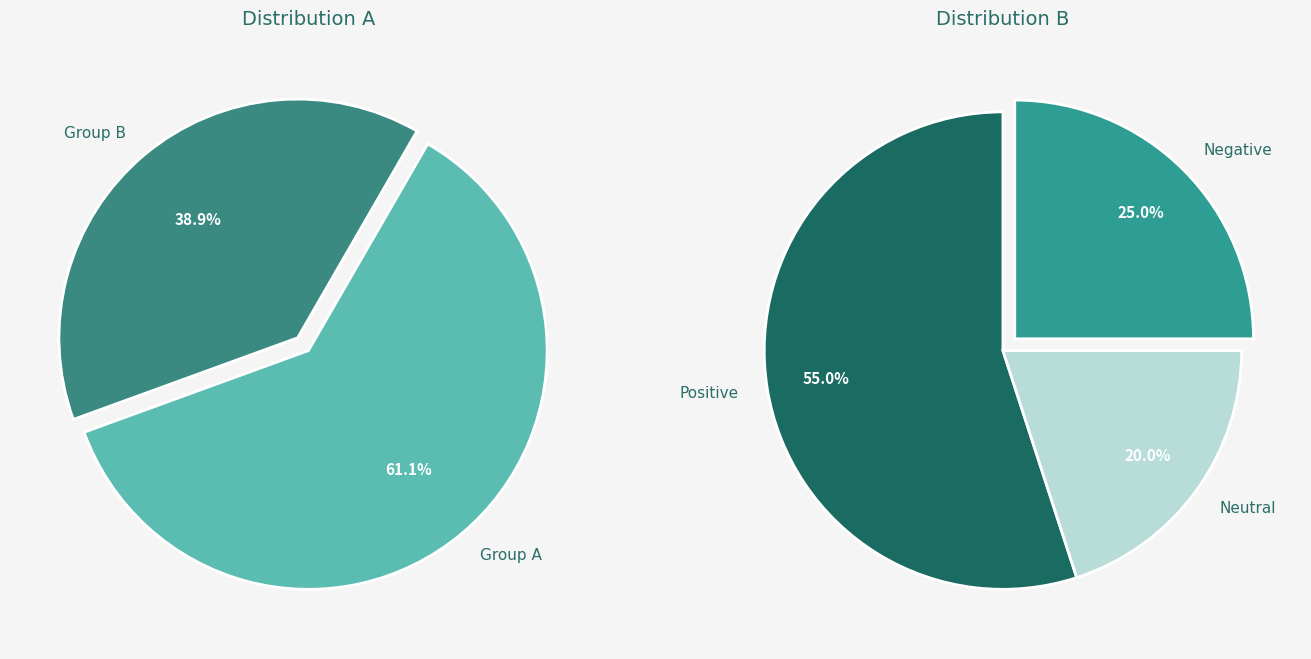

Combined, do 8 and 6 account for over 50%?

No